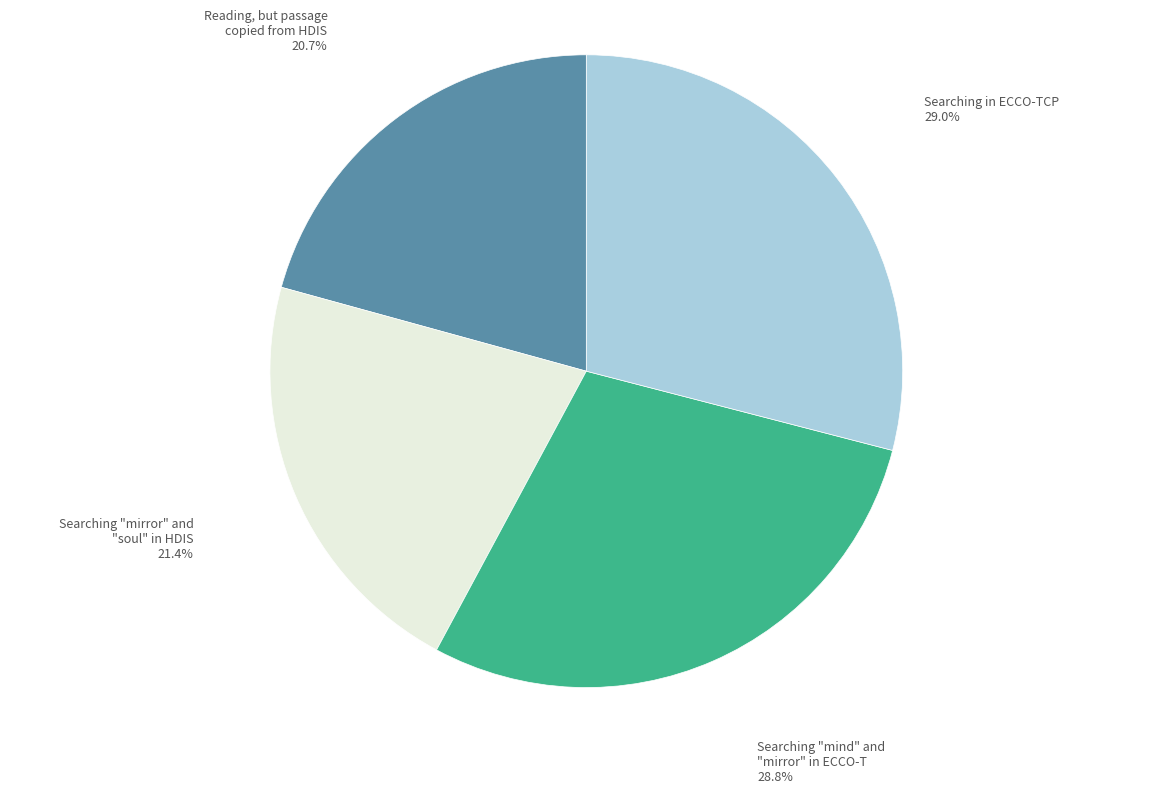

Is there any slice that represents more than half of the pie?

No